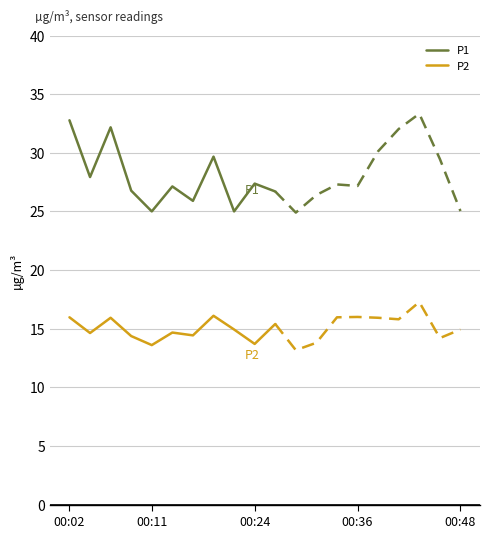

In P2, how many points are lower than both neighbors (excluding endpoints)?

4